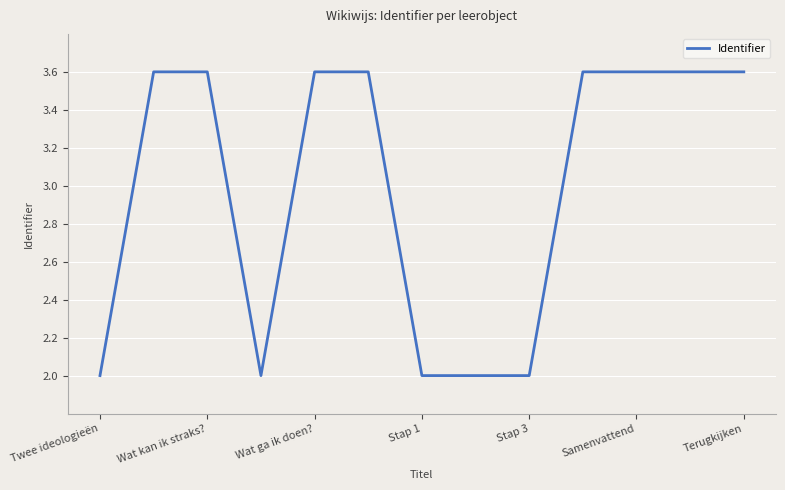

What is the maximum value shown in the chart?

3.6